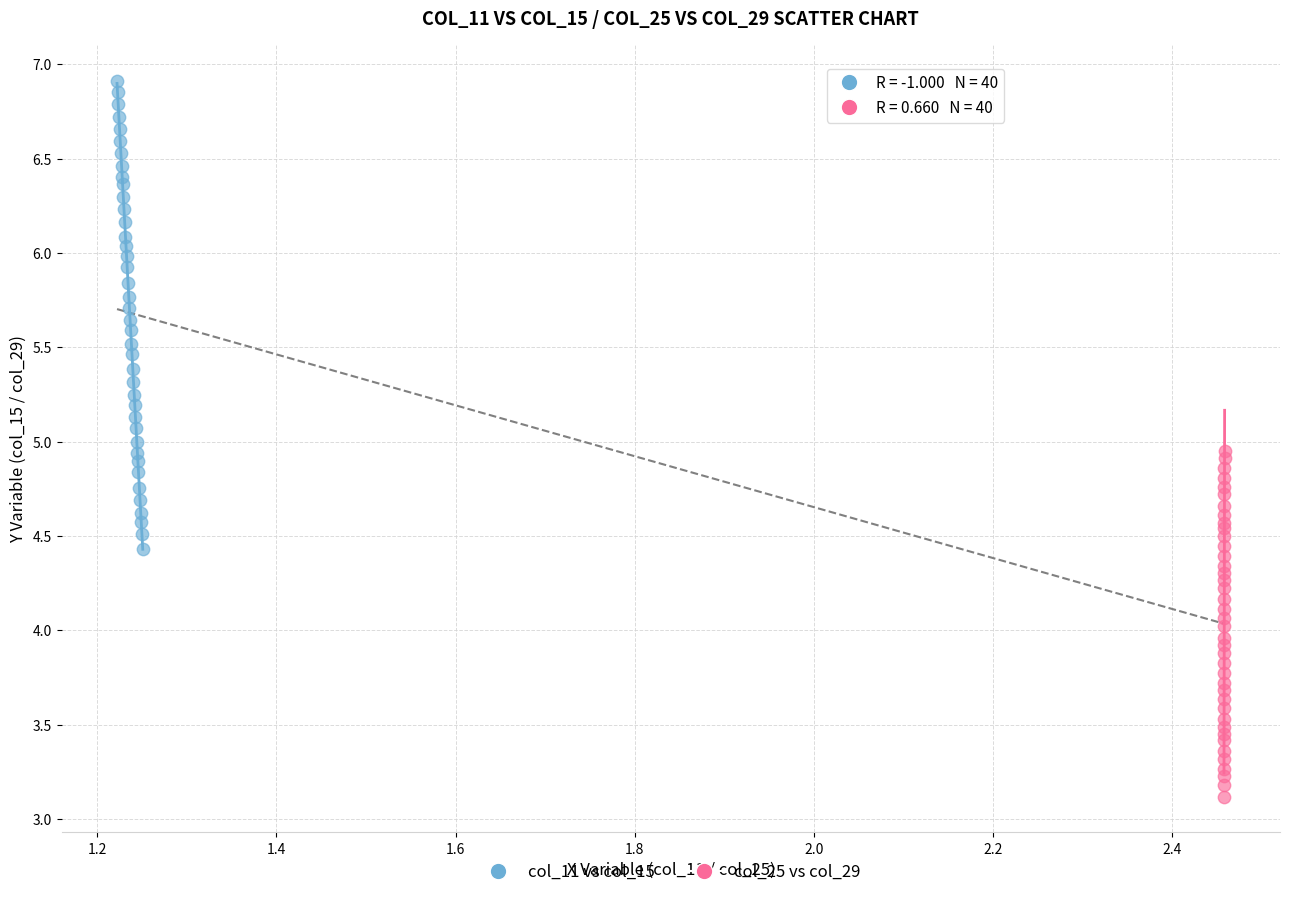

Which series has the largest Y range (max minus min)?

col_11 vs col_15